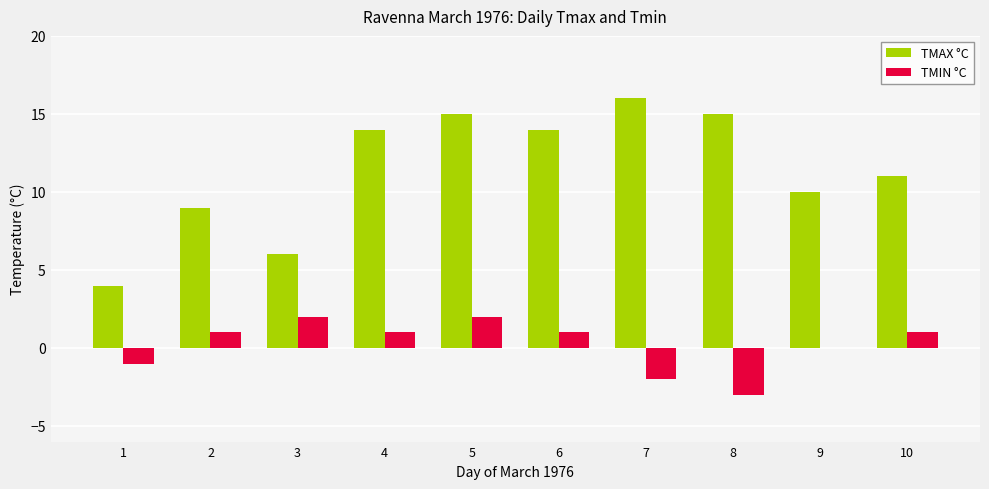

At which label does TMAX °C reach its peak?

7